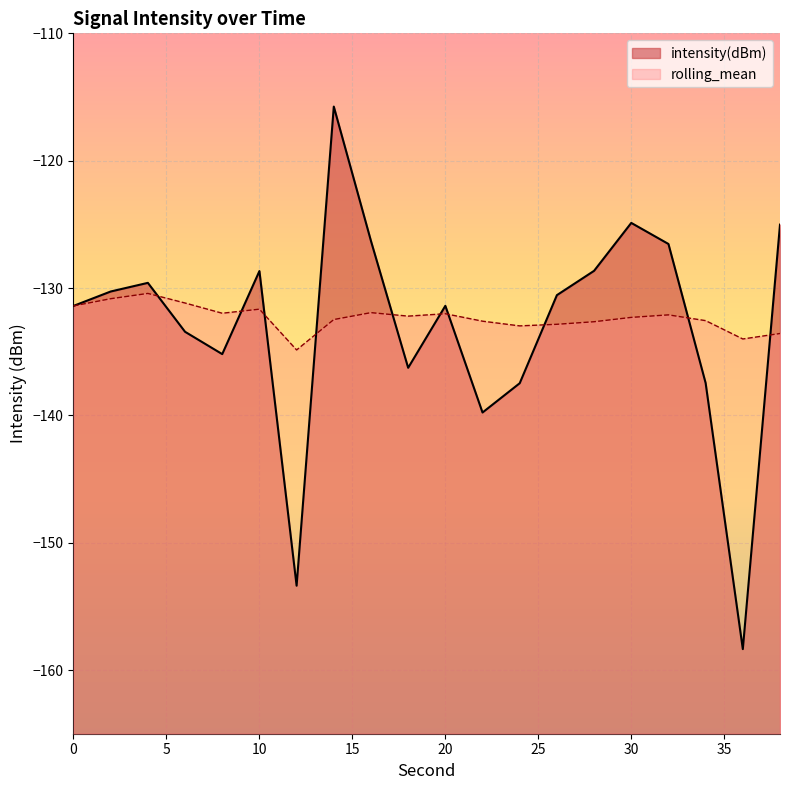

How many times do intensity(dBm) and rolling_mean cross each other?

10